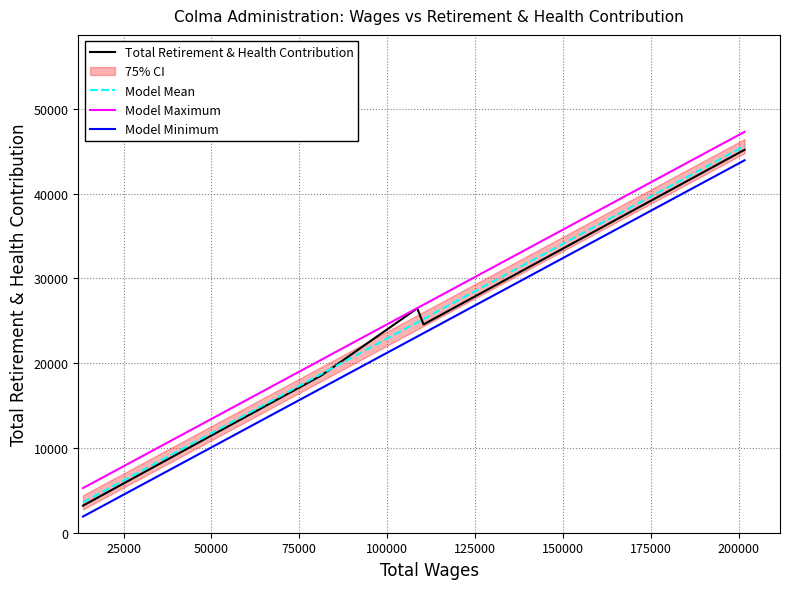

What is the lowest value of the Model Minimum series?

1909.3